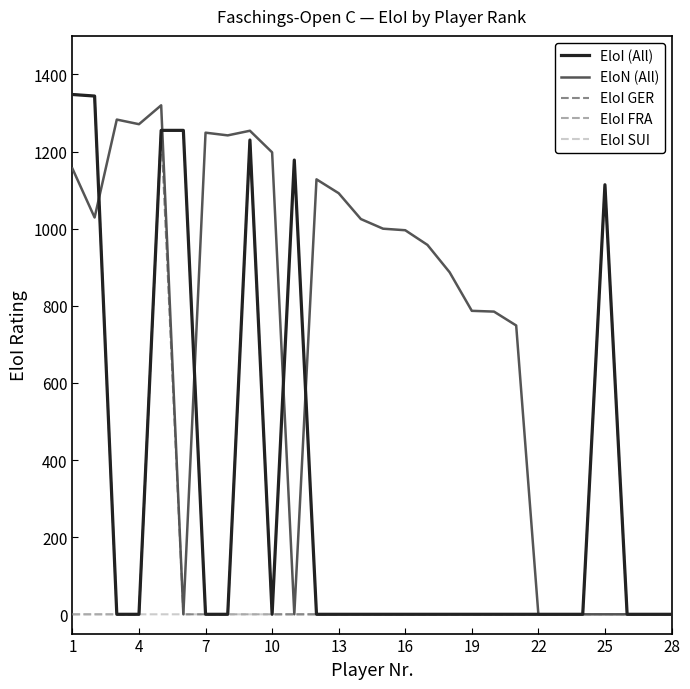

What is the difference between the maximum and minimum values in the EloI (All) series?

1348